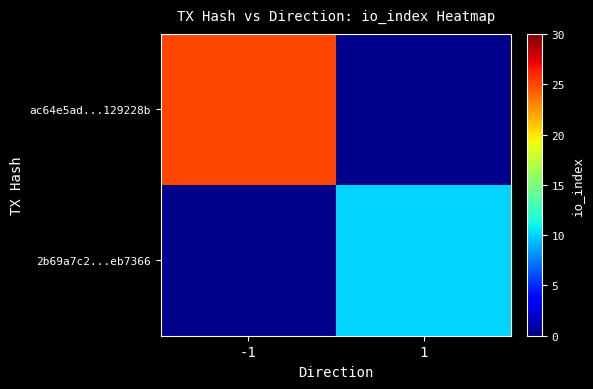

List the labels in order of 2b69a7c2...eb7366 value, largest first.

-1, 1